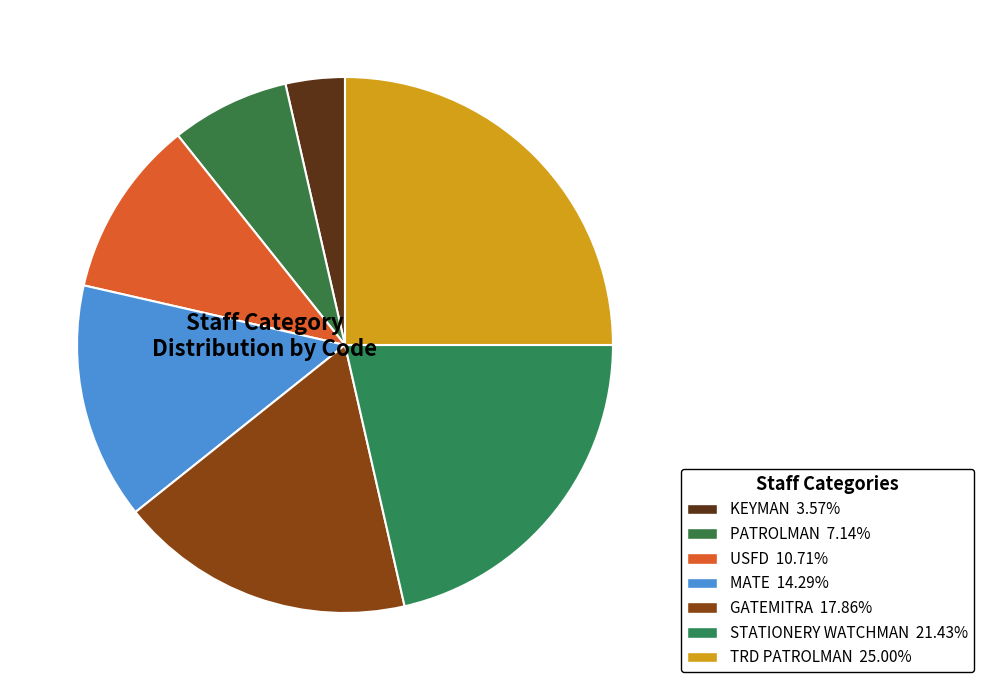

How many segments does this pie chart have?

7